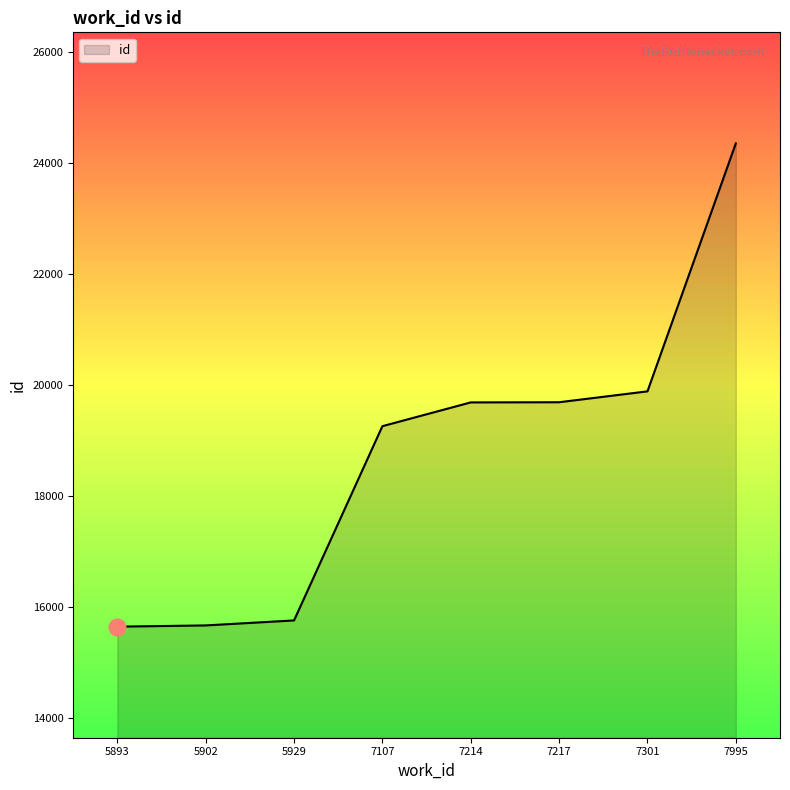

True or false: the data has more than 1 interior local peaks.

False